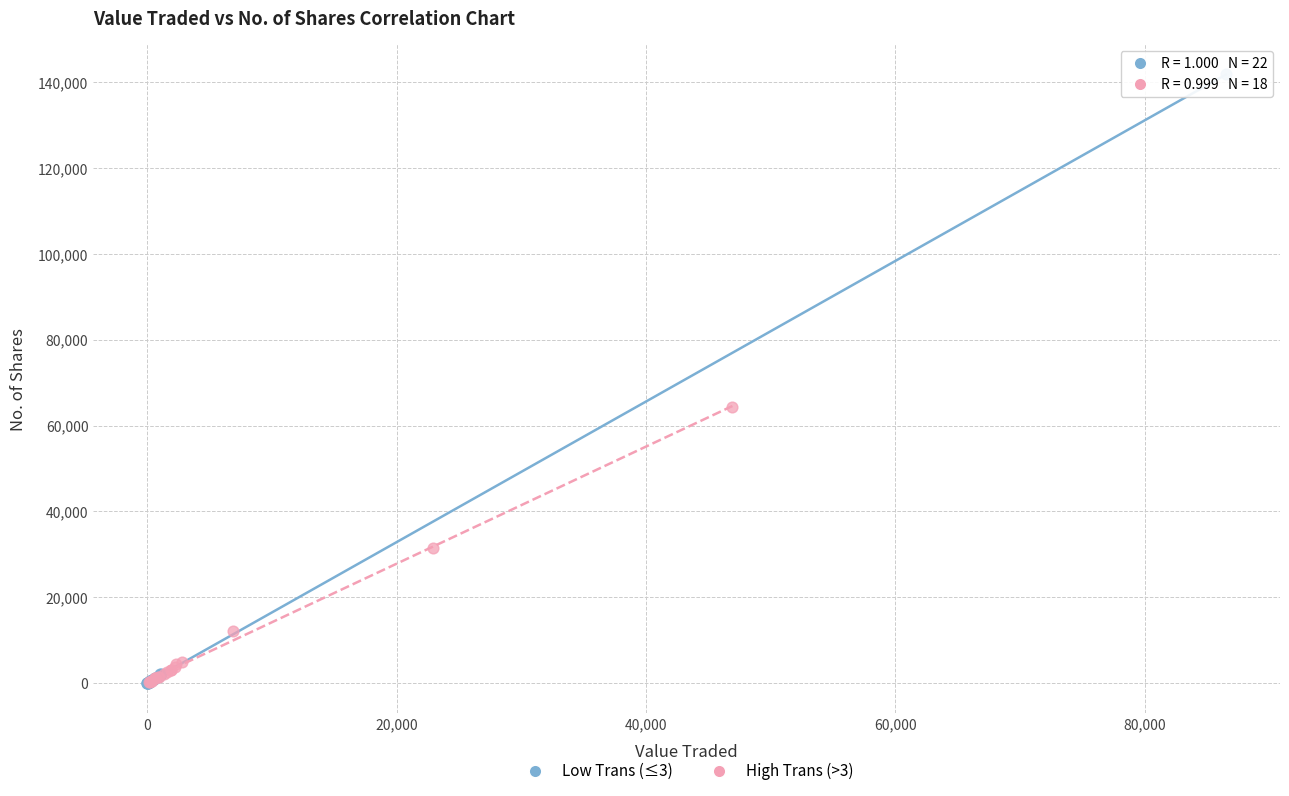

Which series has the largest Y range (max minus min)?

Low Trans (≤3)